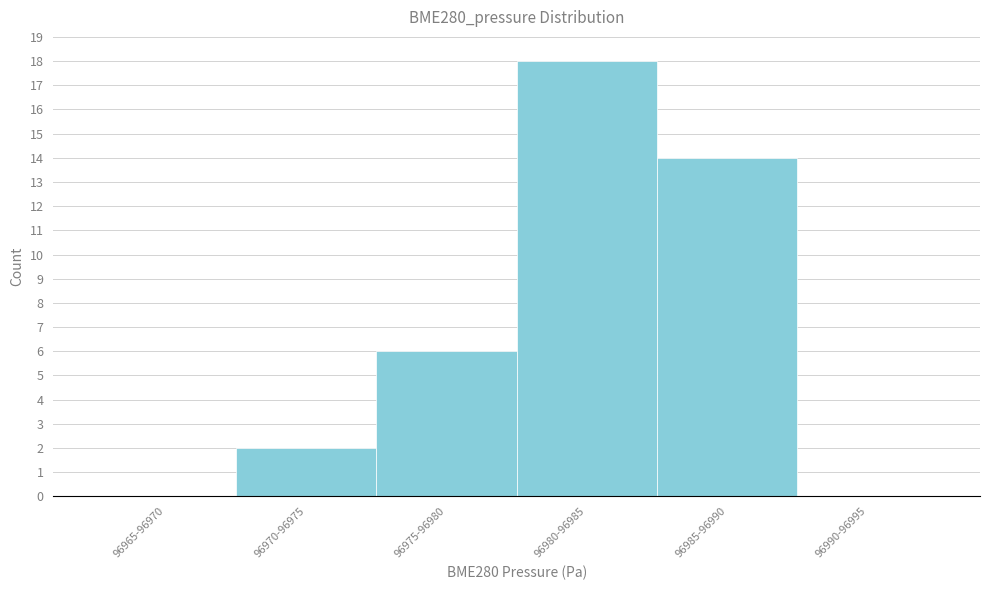

Reading left to right, extract all data points from this chart.

96965-96970=0	96970-96975=2	96975-96980=6	96980-96985=18	96985-96990=14	96990-96995=0